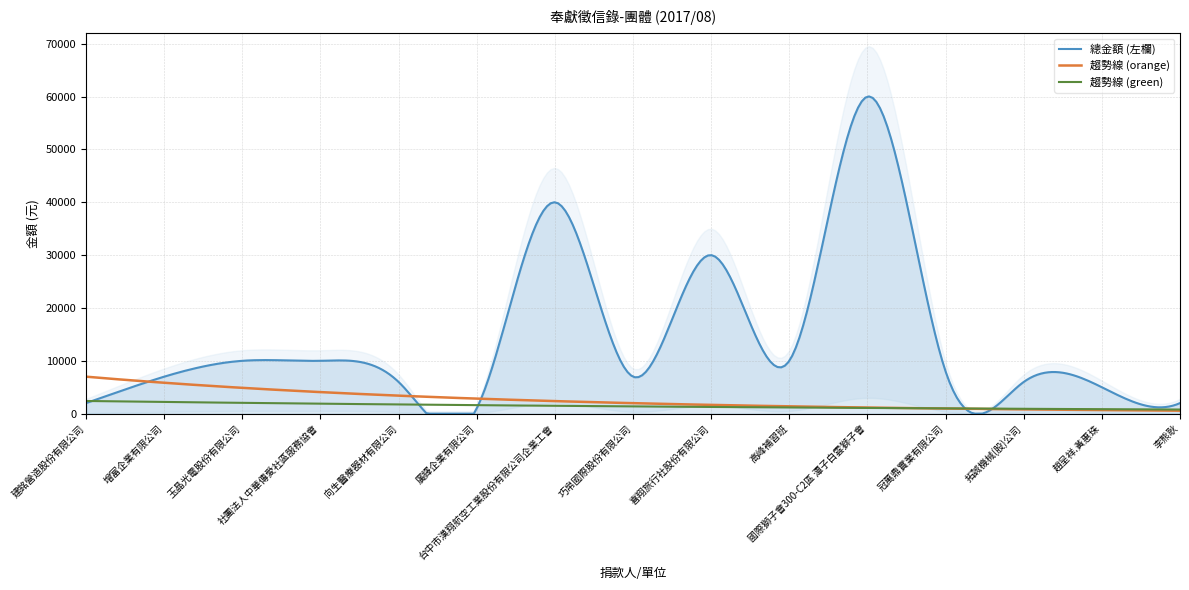

How many data points are less than 7000?

6